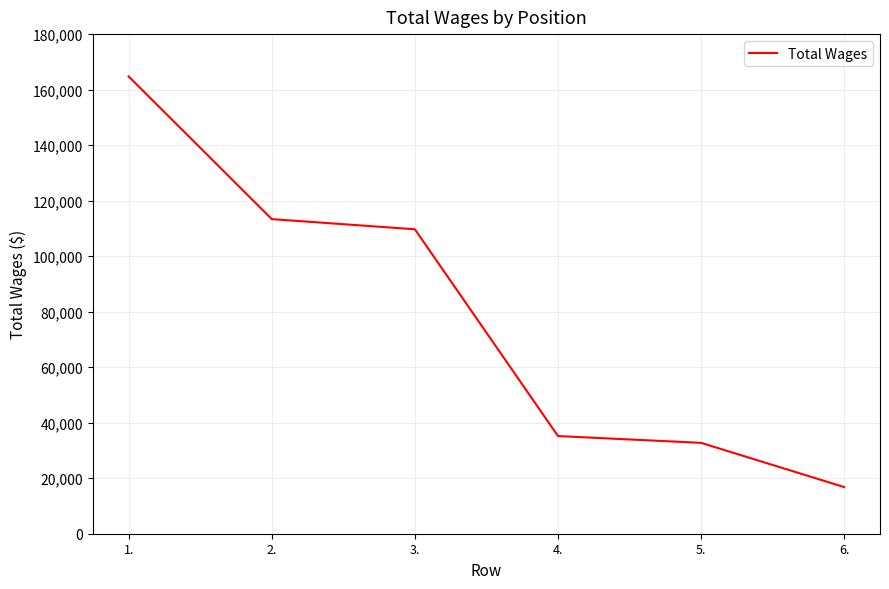

Reading left to right, transcribe all the data shown in this chart.

164753	113344	109689	35187	32738	16798